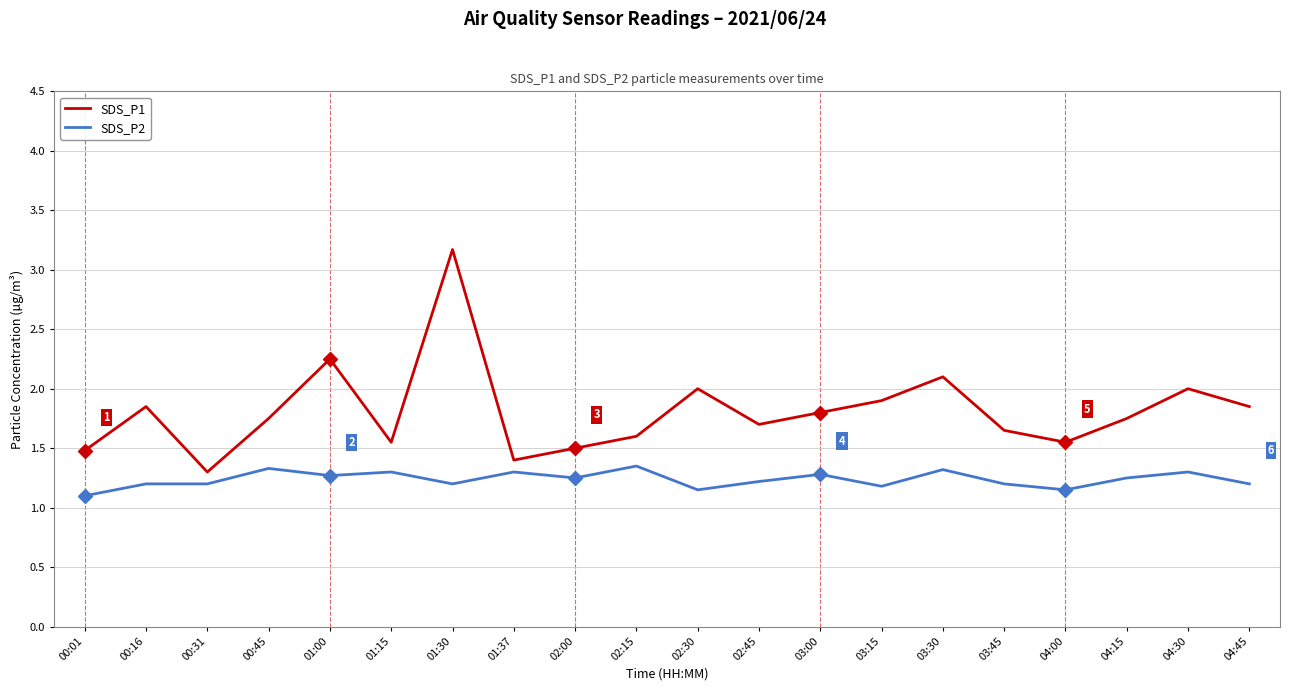

True or false: SDS_P1 has a value of 1.8 at 03:00.

True